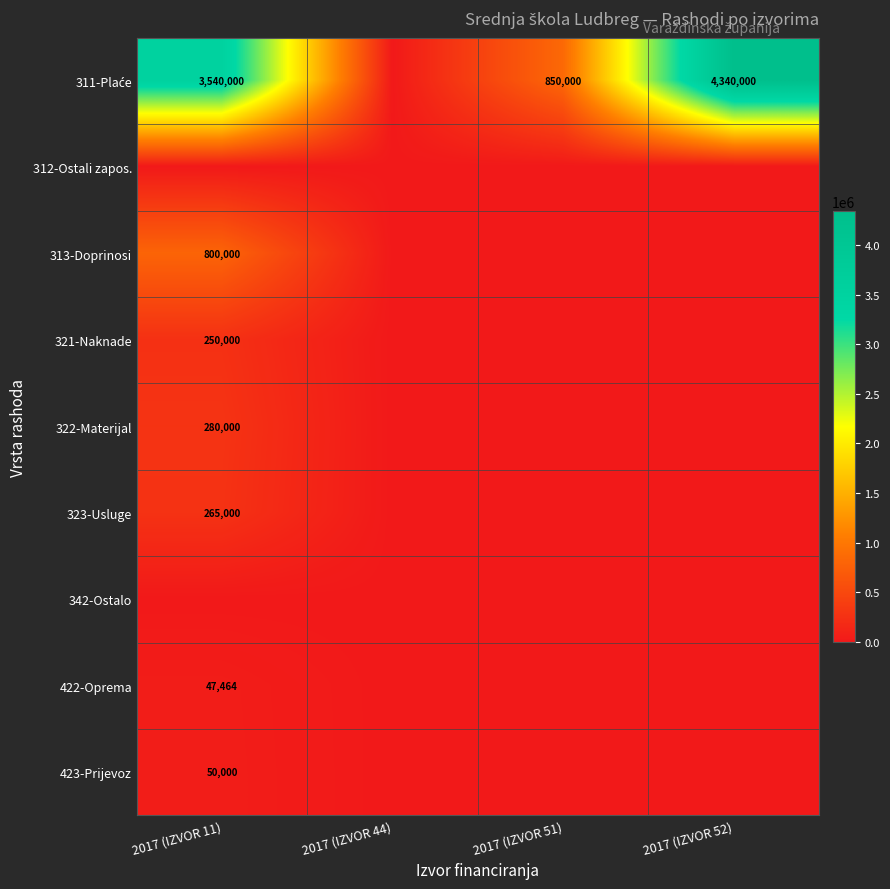

Is it true that 321-Naknade equals 250000 at 2017 (IZVOR 11)?

True